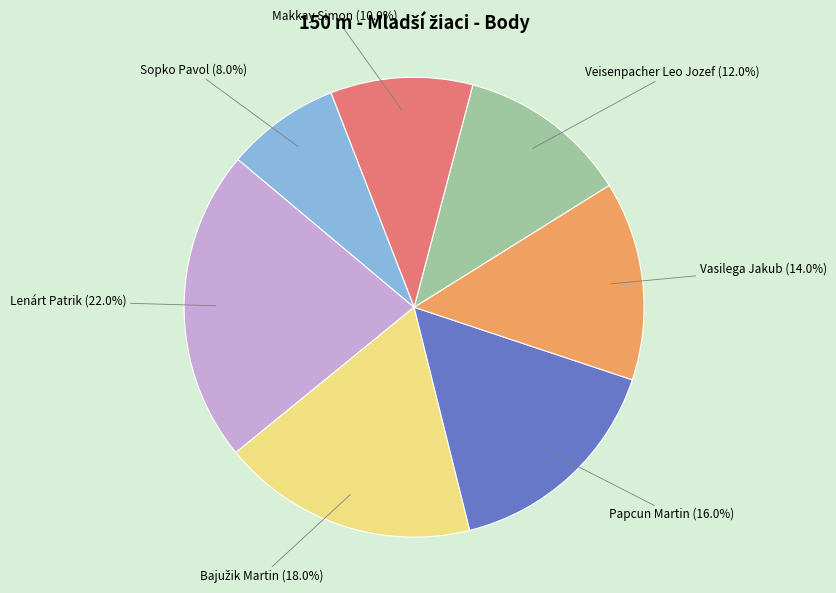

How many segments does this pie chart have?

7